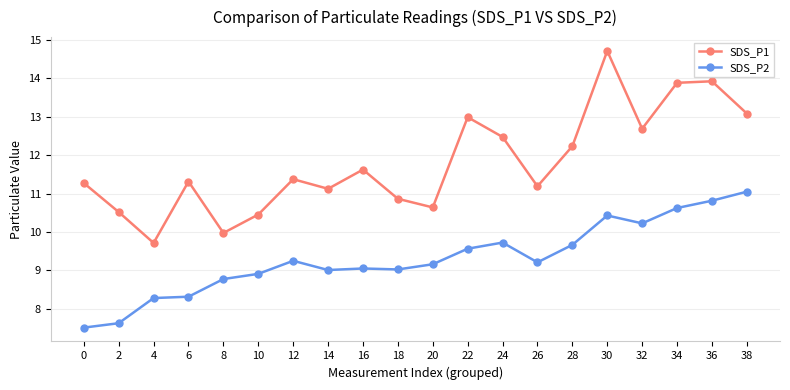

Is this an area chart (filled region under the line)?

No